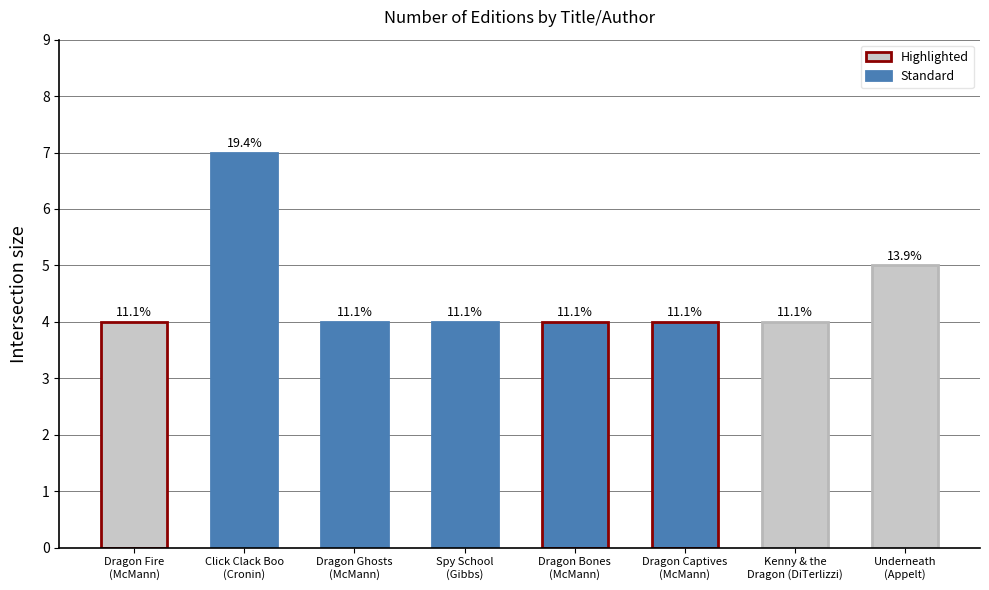

Which label corresponds to the largest value in the chart?

Click Clack Boo
(Cronin)